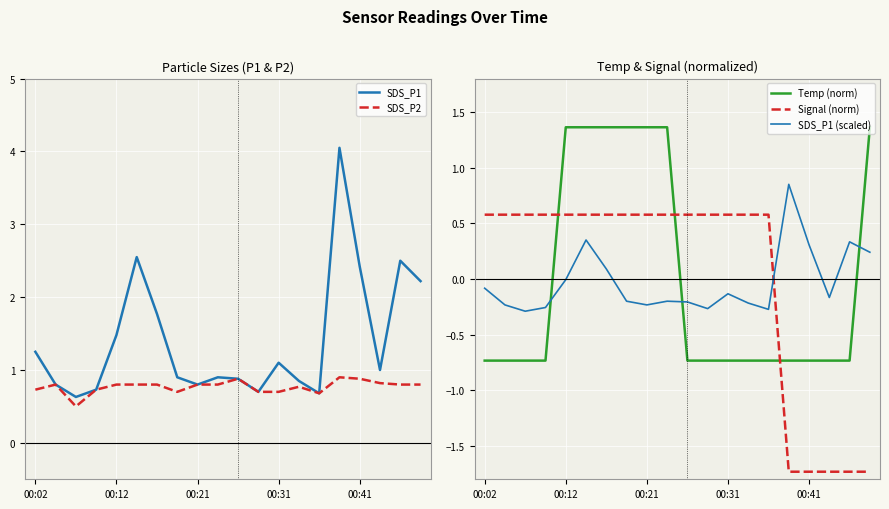

What is the lowest value of the SDS_P1 (scaled) series?

-0.3